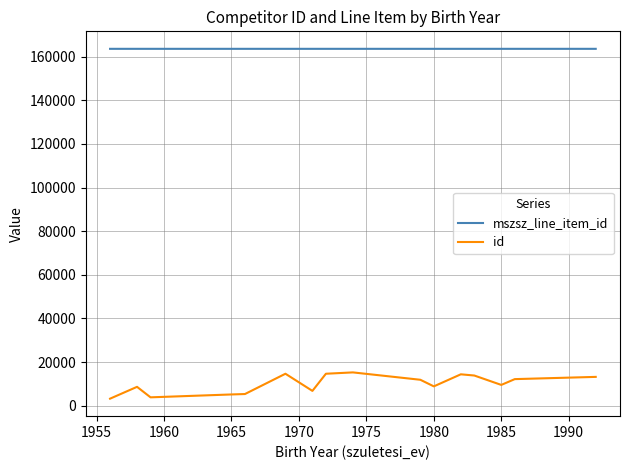

How many values in the mszsz_line_item_id series exceed 163641?

6